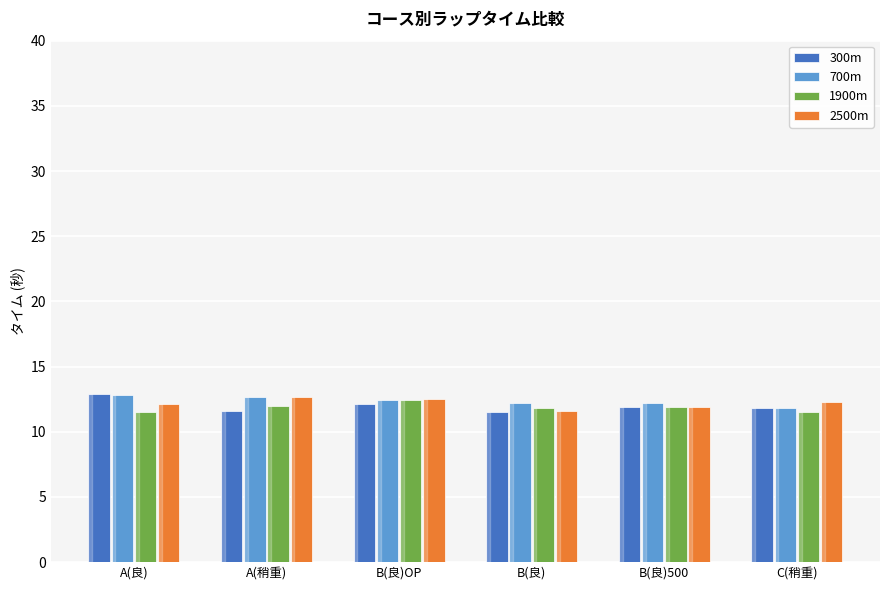

What is the label of the 1st bar from the left?

A(良)